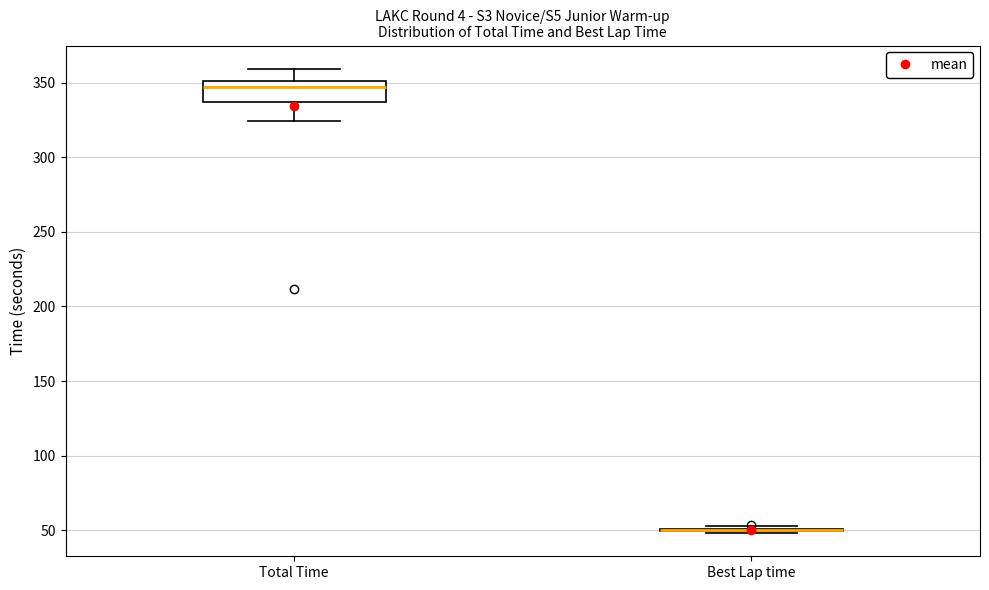

Comparing the boxes themselves (not the whiskers), which one is the tallest?

Total Time